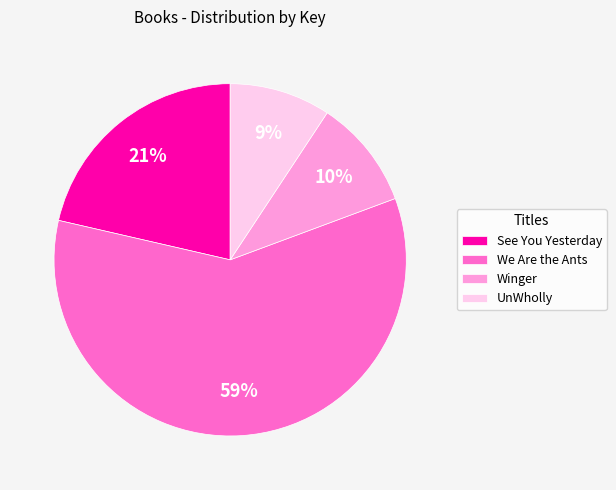

To the nearest percent, what percentage of the pie is UnWholly?

9%